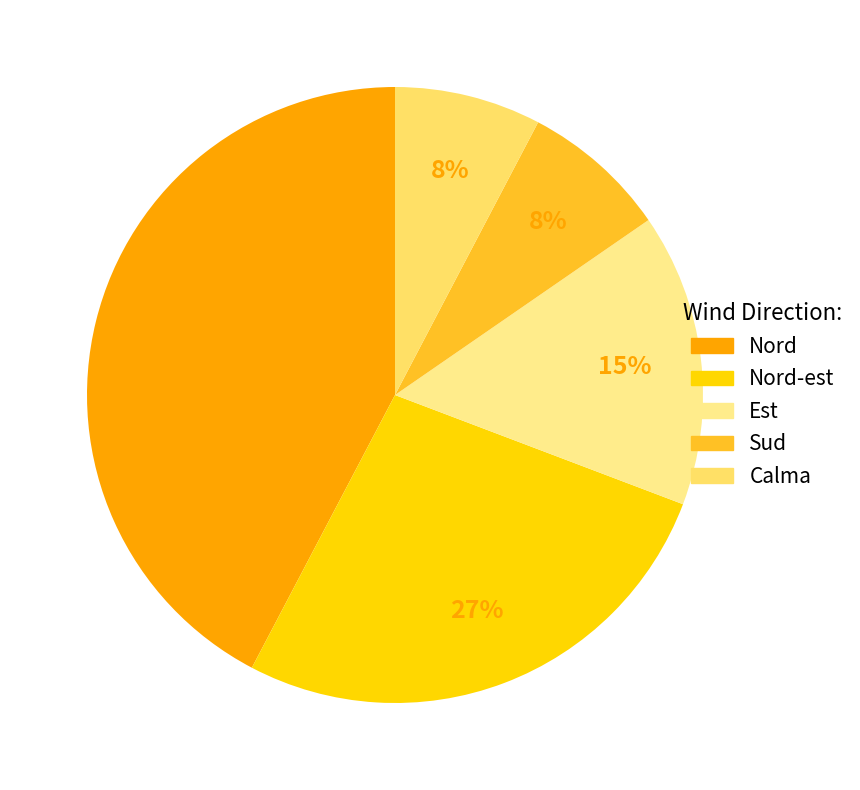

Rank the categories by value from highest to lowest.

Nord, Nord-est, Est, Sud, Calma